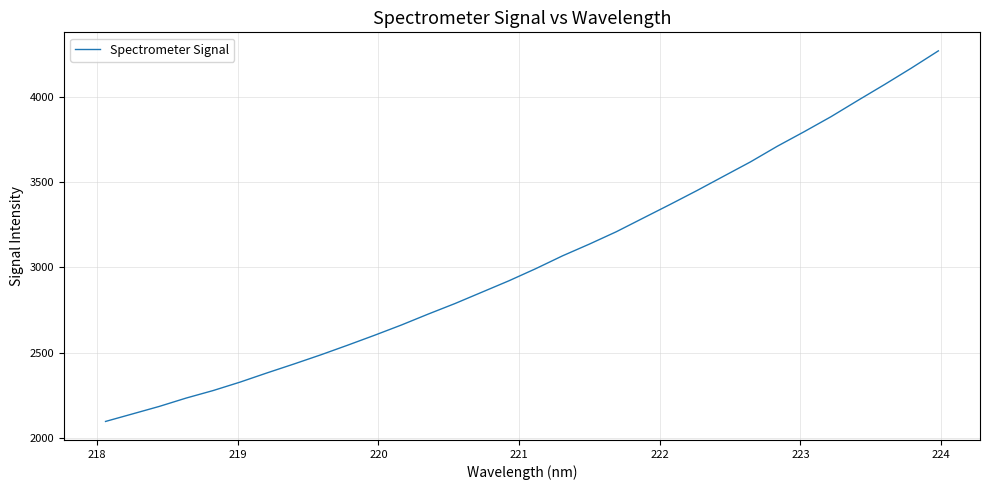

Does the chart display data point markers on the line(s)?

No